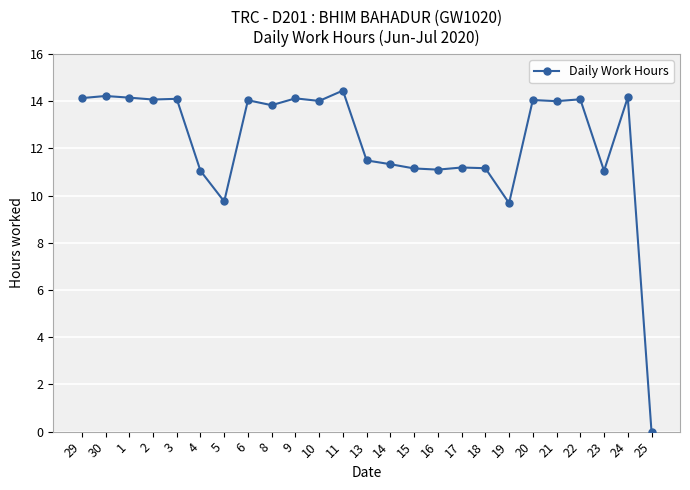

At which label does the data first exceed 14?

29